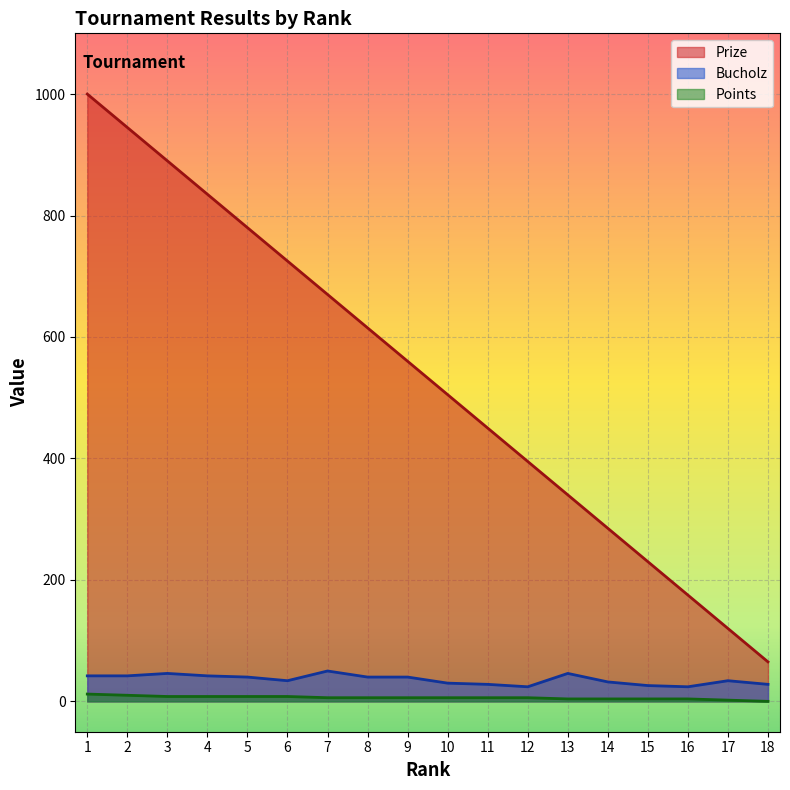

Which series has the largest total across all categories?

Prize